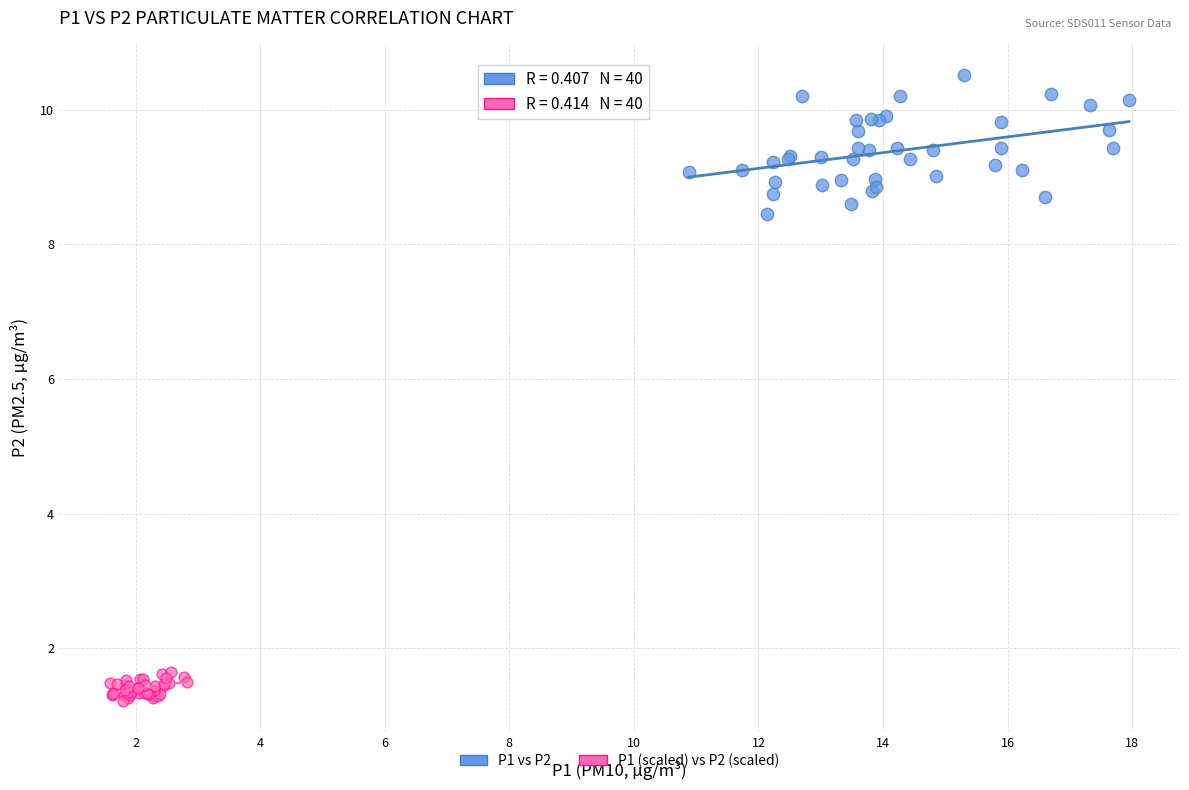

Which series reaches the maximum Y coordinate?

P1 vs P2